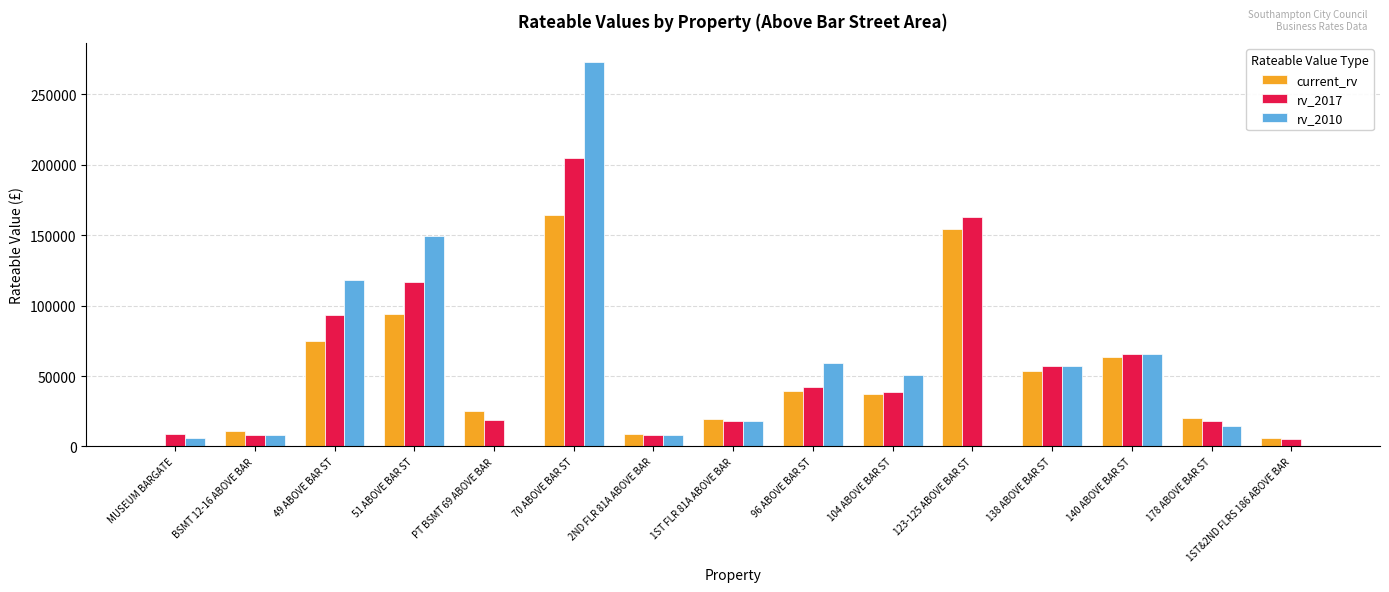

Is the value of rv_2010 at MUSEUM BARGATE greater than the value of current_rv at PT BSMT 69 ABOVE BAR?

No